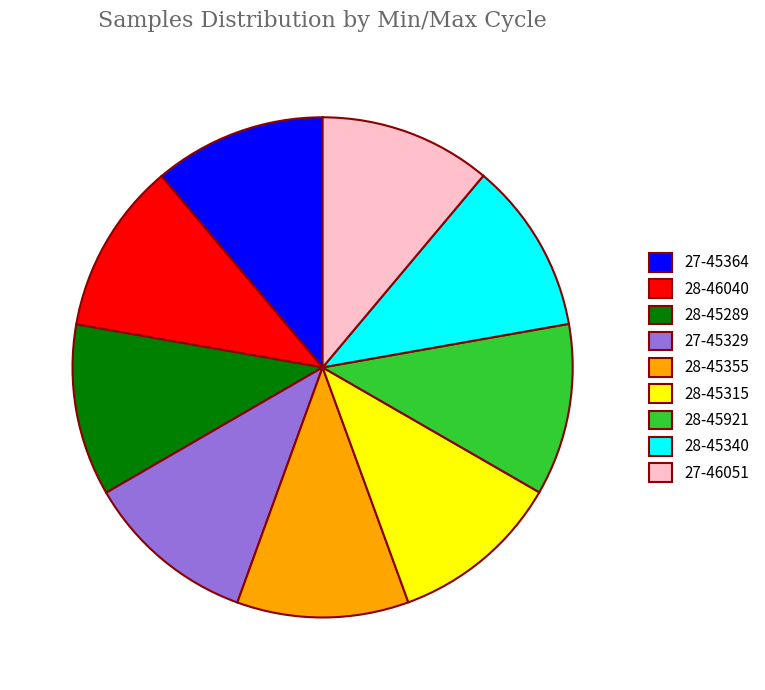

Combined, do 28-46040 and 27-45329 account for over 50%?

No